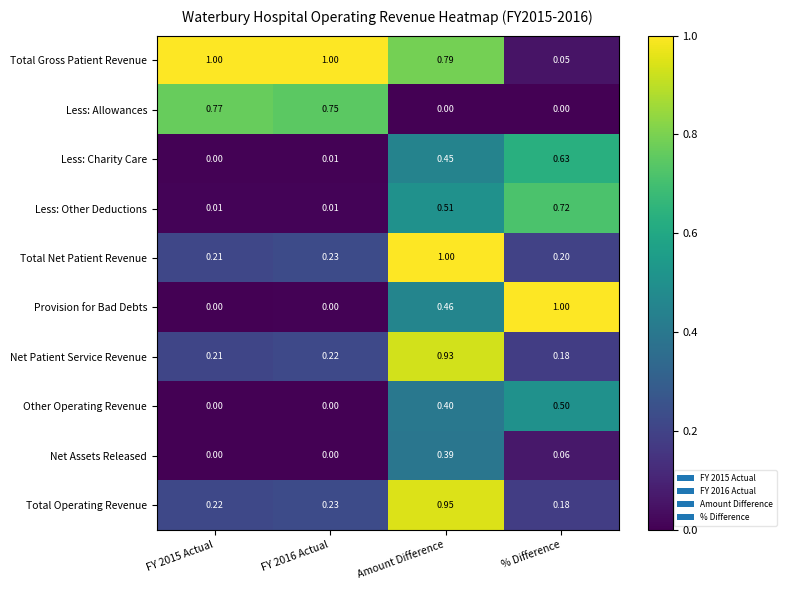

At which label is Net Patient Service Revenue closest to 0?

% Difference